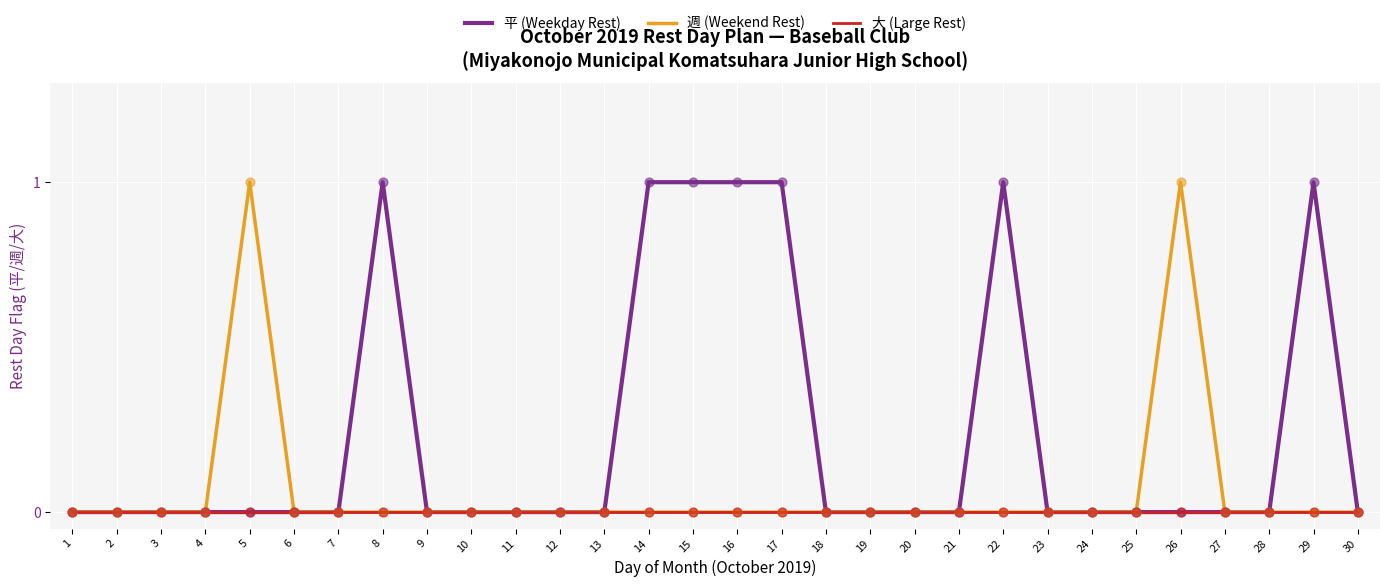

Is the value of 大 (Large Rest) at 16 greater than the value of 平 (Weekday Rest) at 8?

No